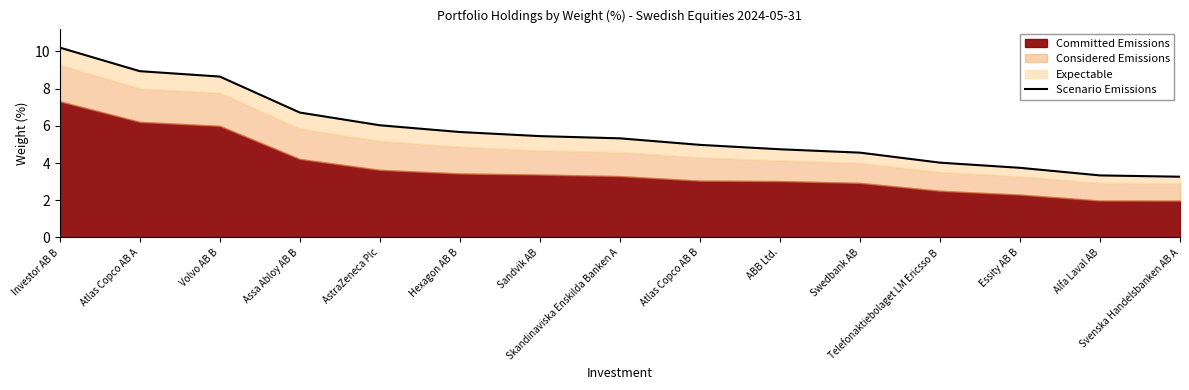

How many lines are shown in the chart?

1